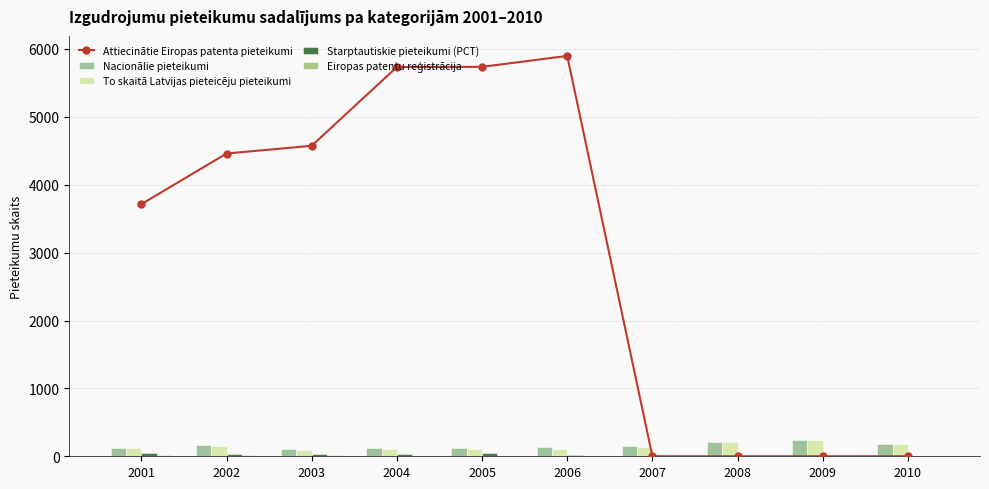

At how many categories does at least one series exceed 5331?

3